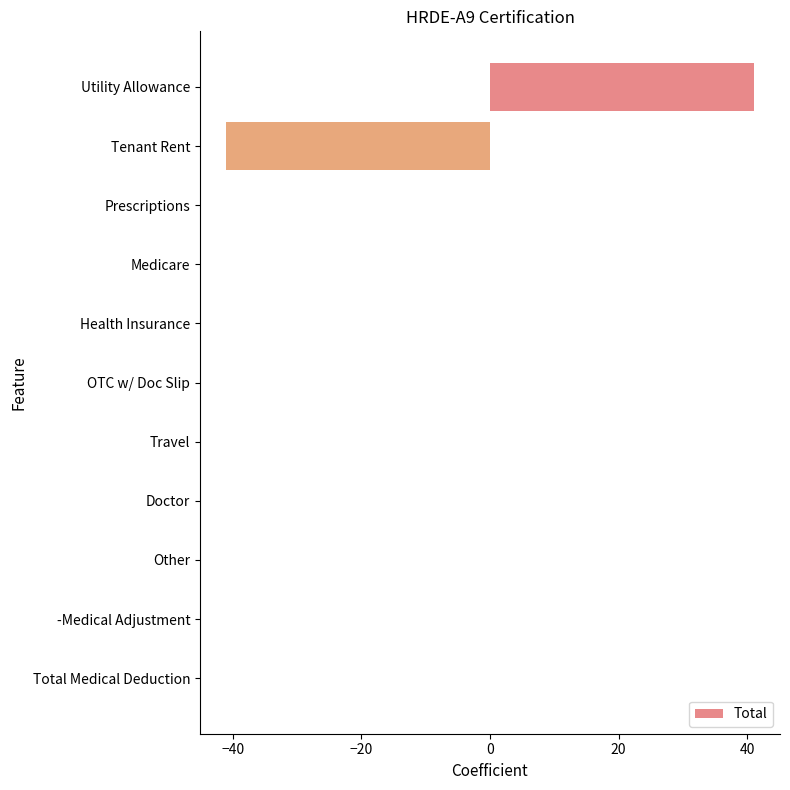

At which category does the chart reach its peak across all series?

Utility Allowance